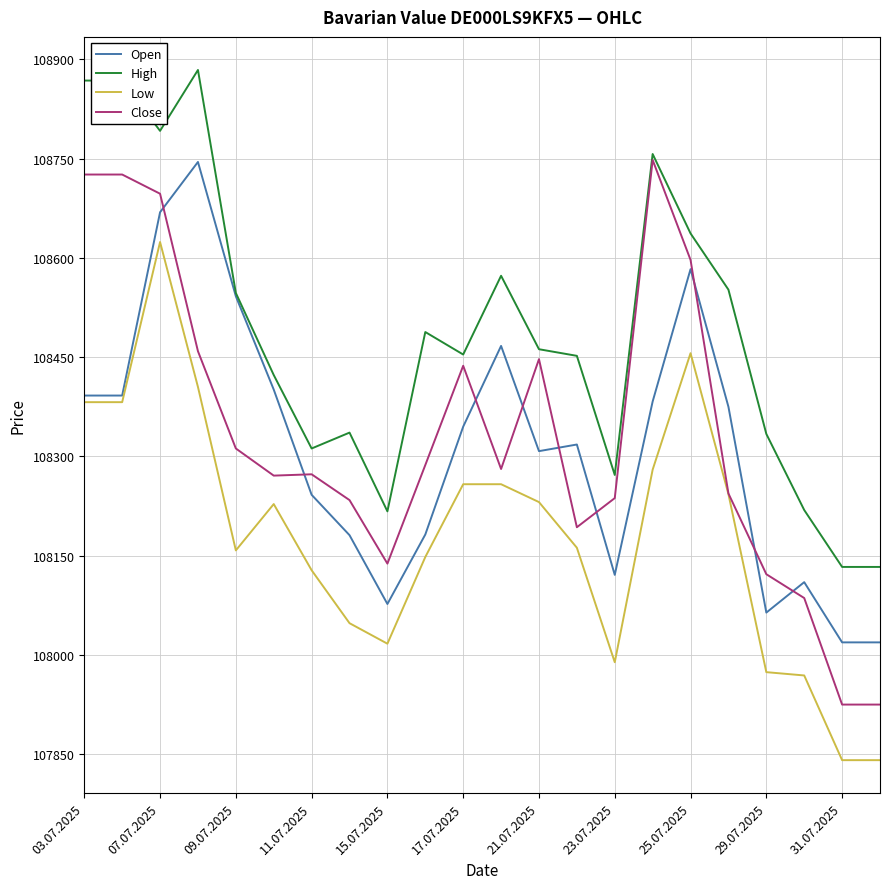

At how many categories does at least one series exceed 108144?

20